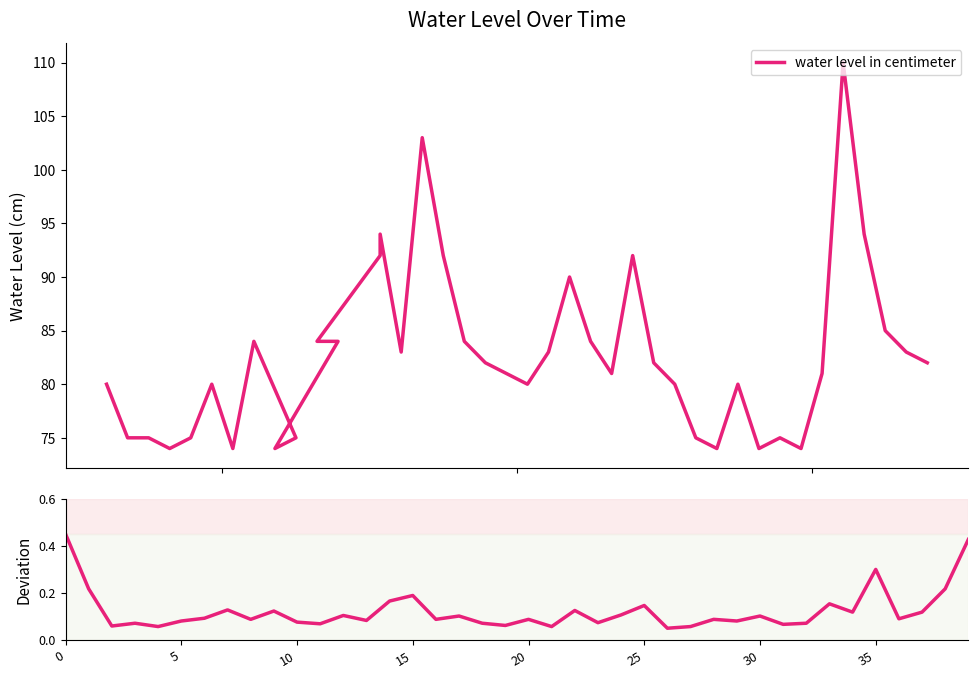

True or false: there are more than 2 points higher than both neighbors.

True